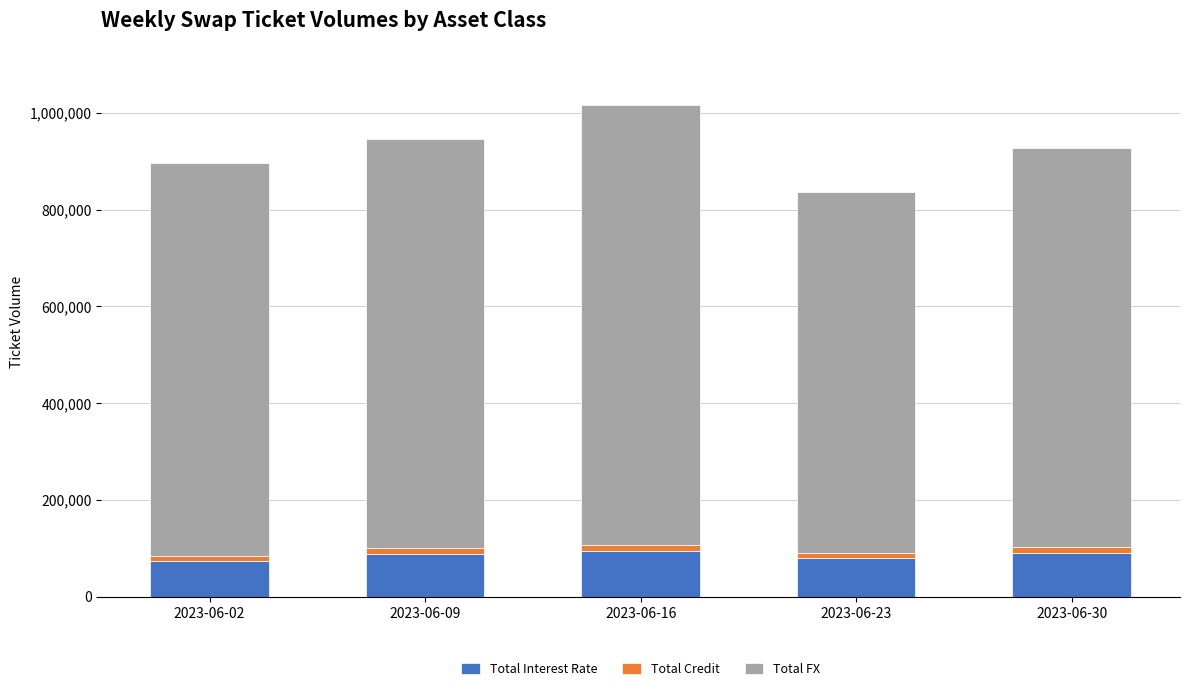

At which category is the sum across all series the highest?

2023-06-16